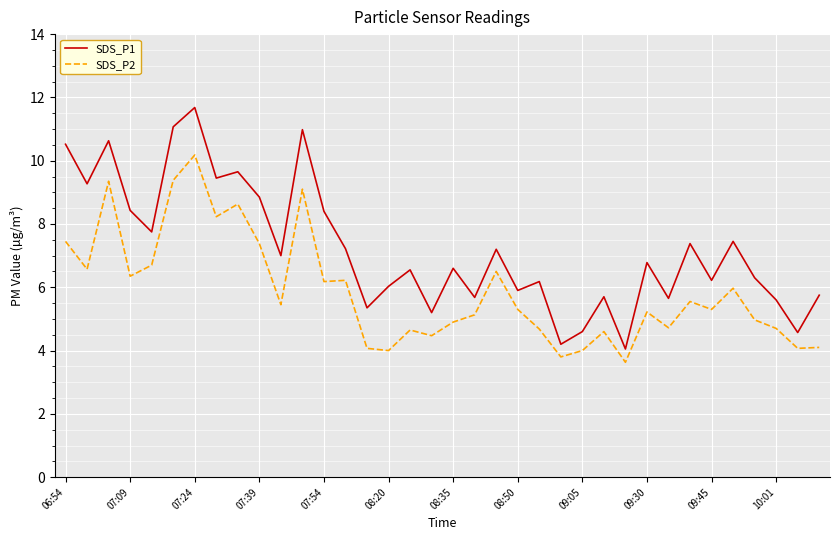

True or false: SDS_P1 and SDS_P2 cross at least once.

False